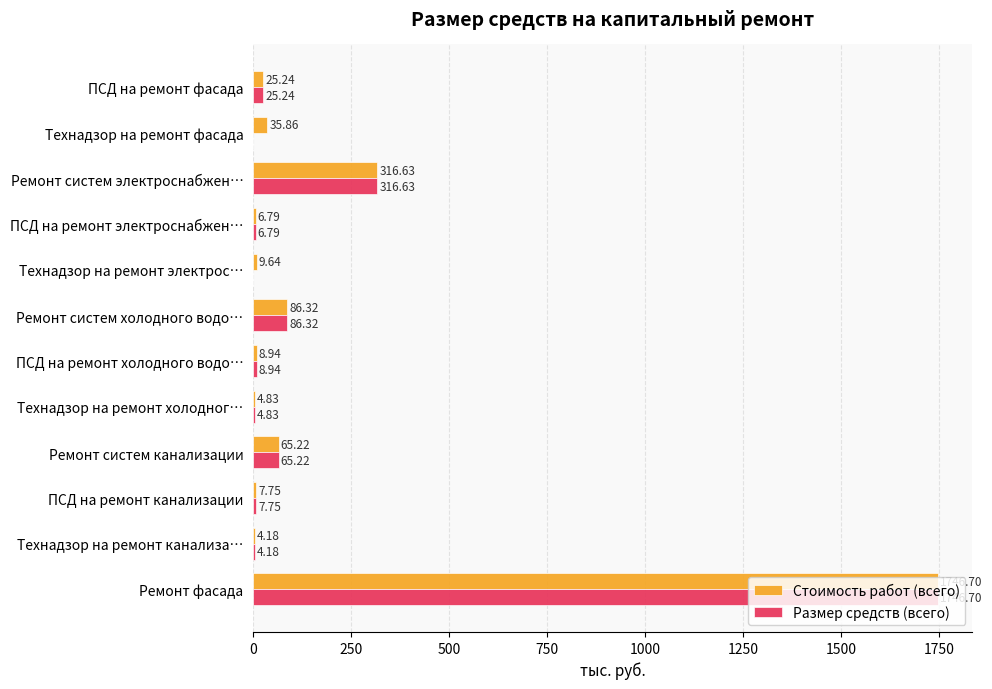

How many data points does each series have?

12